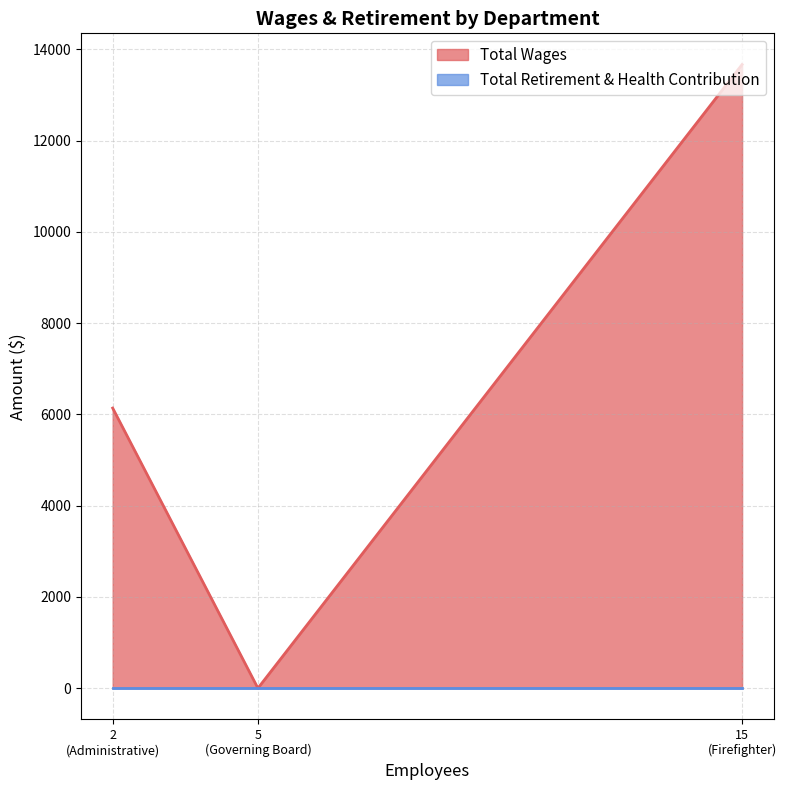

What is the spread (max minus min) of values at Administrative?

6140